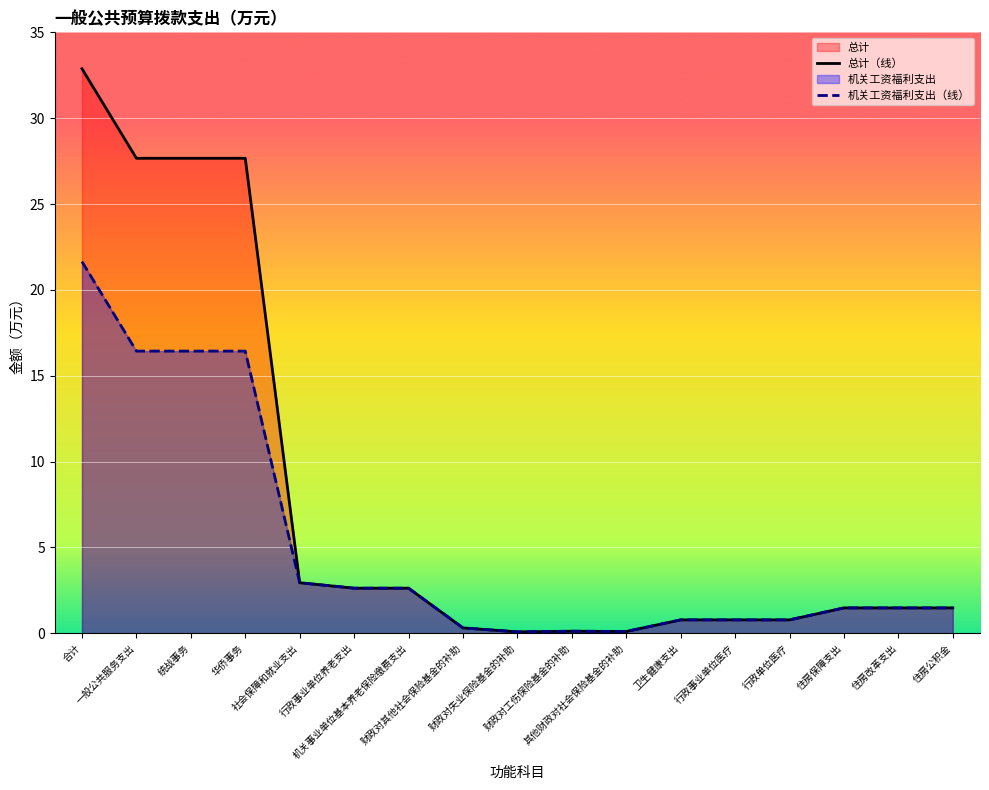

What is the value of the 机关工资福利支出（线） point at the 6th from the left?

2.6